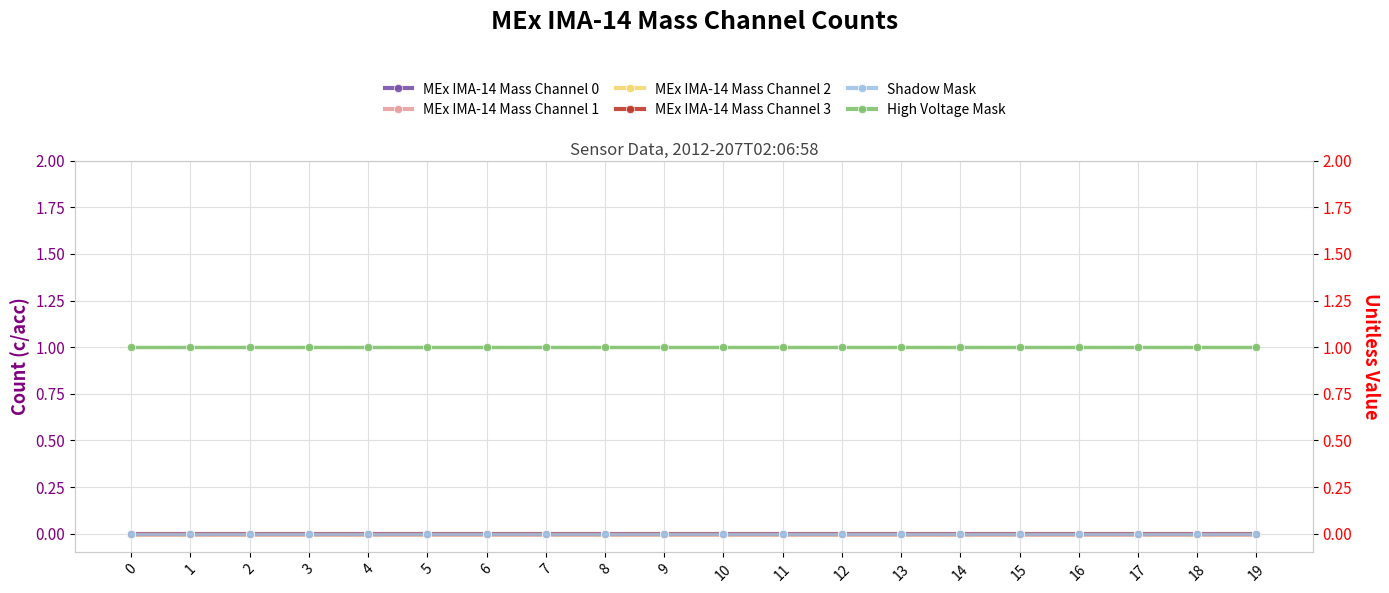

What is the sum of all High Voltage Mask values?

20